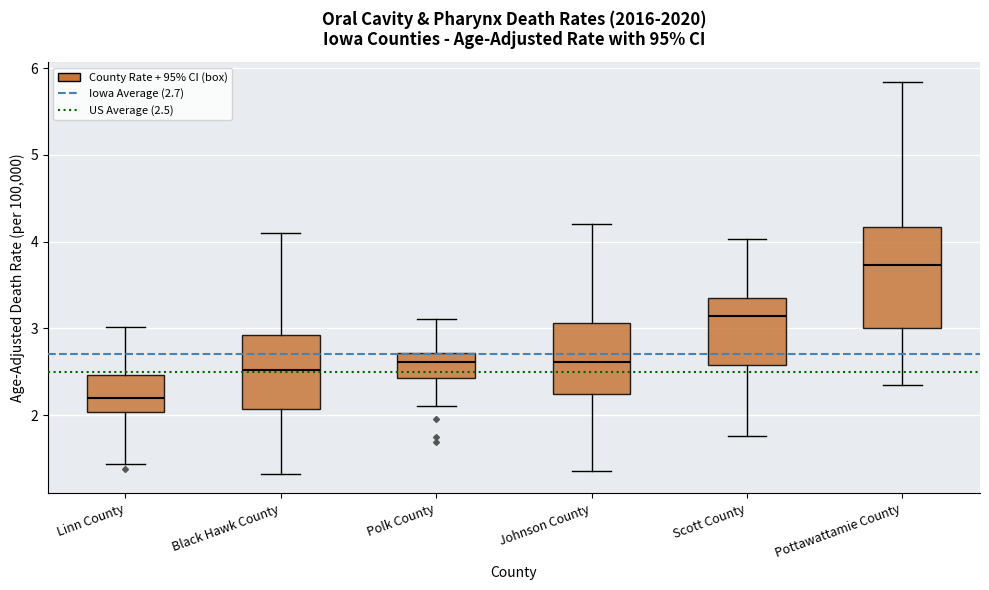

Which box's median line is the lowest?

Linn County